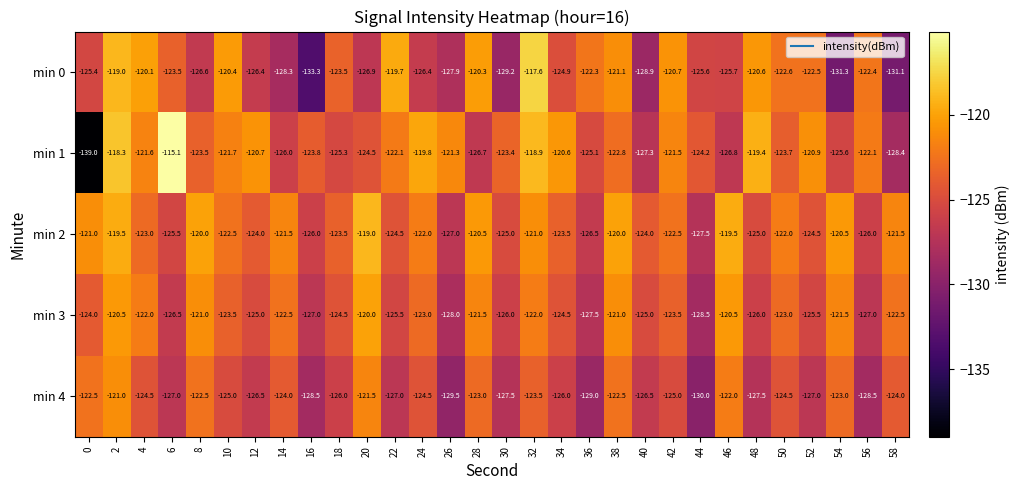

Where is min 0 nearest to the value -125?

34